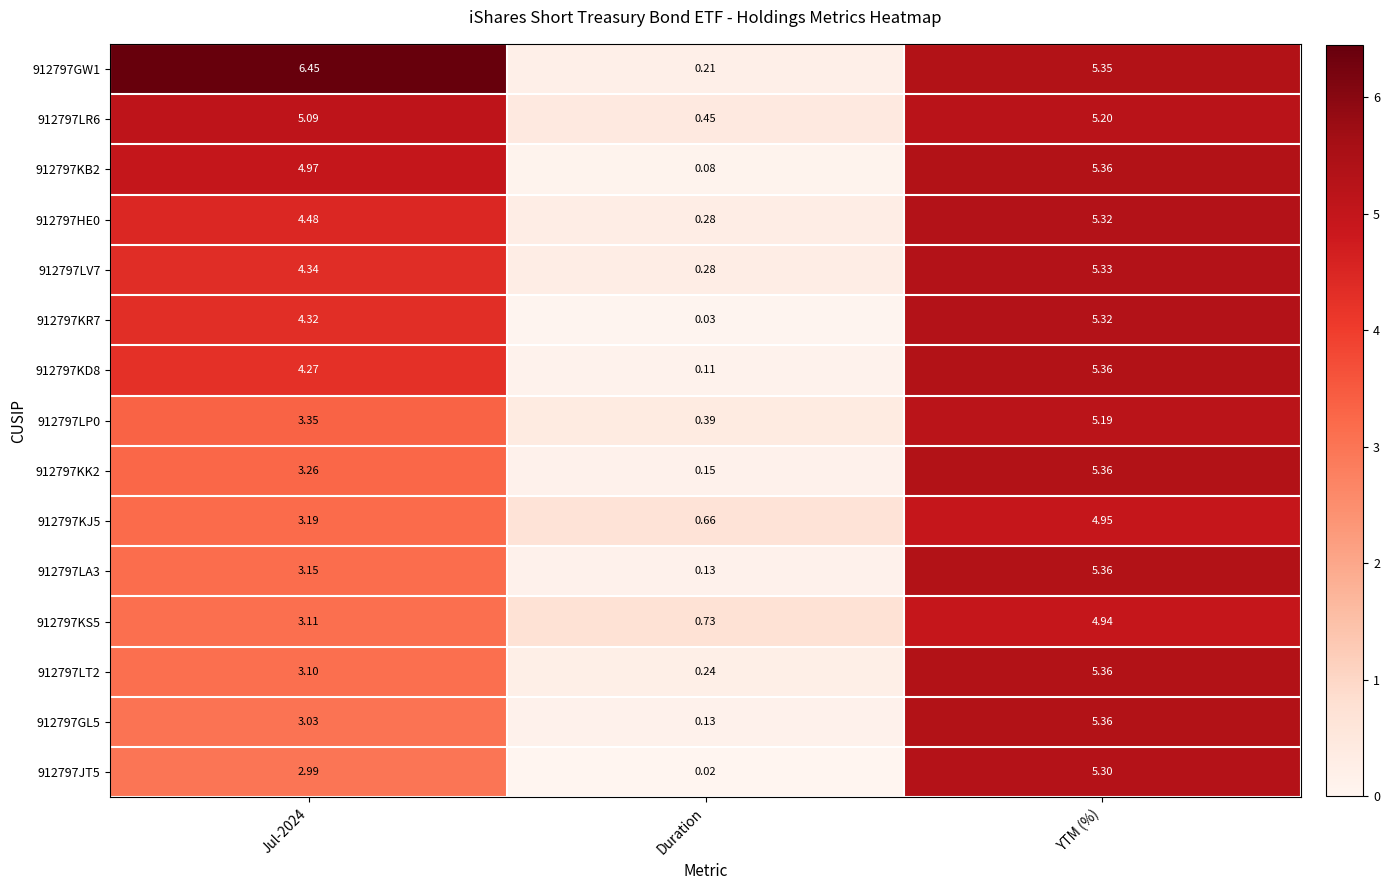

At which label does 912797LT2 reach its peak?

YTM (%)